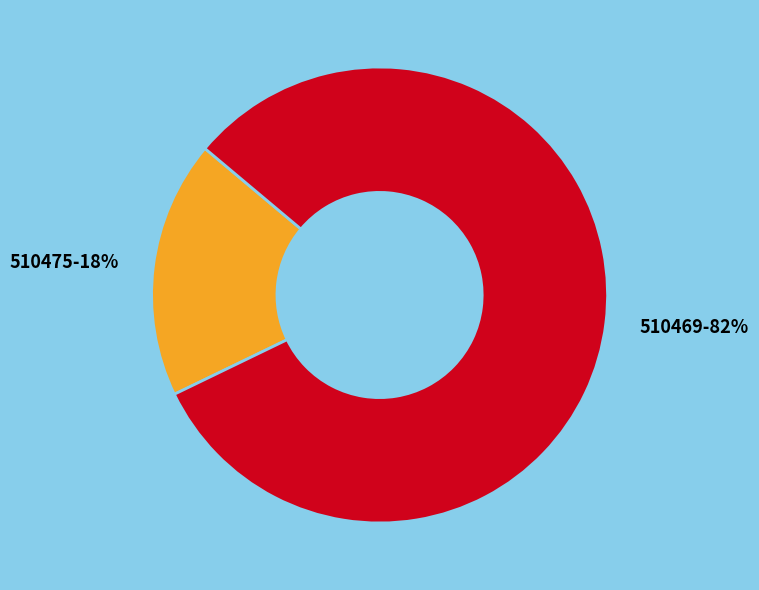

To the nearest percent, what percentage of the pie is 510475?

18%